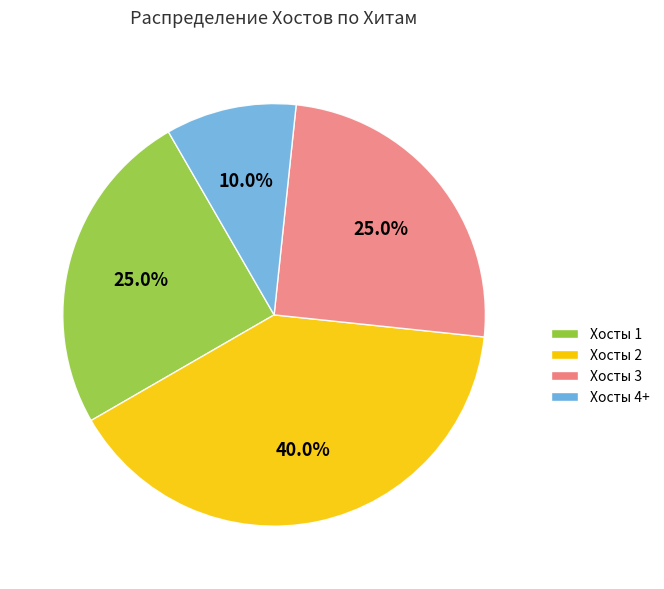

Do Хосты 3 and Хосты 2 together represent more than half of the pie?

Yes